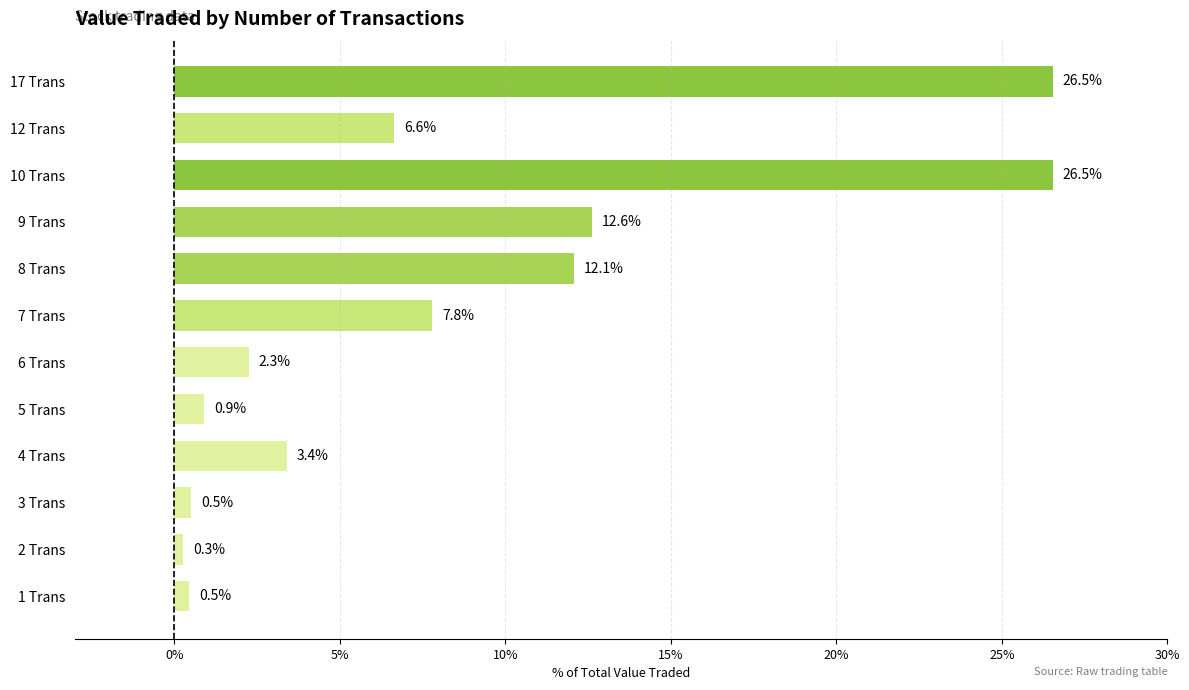

The chart shows a value of 20.9 at 9 Trans. True or false?

False